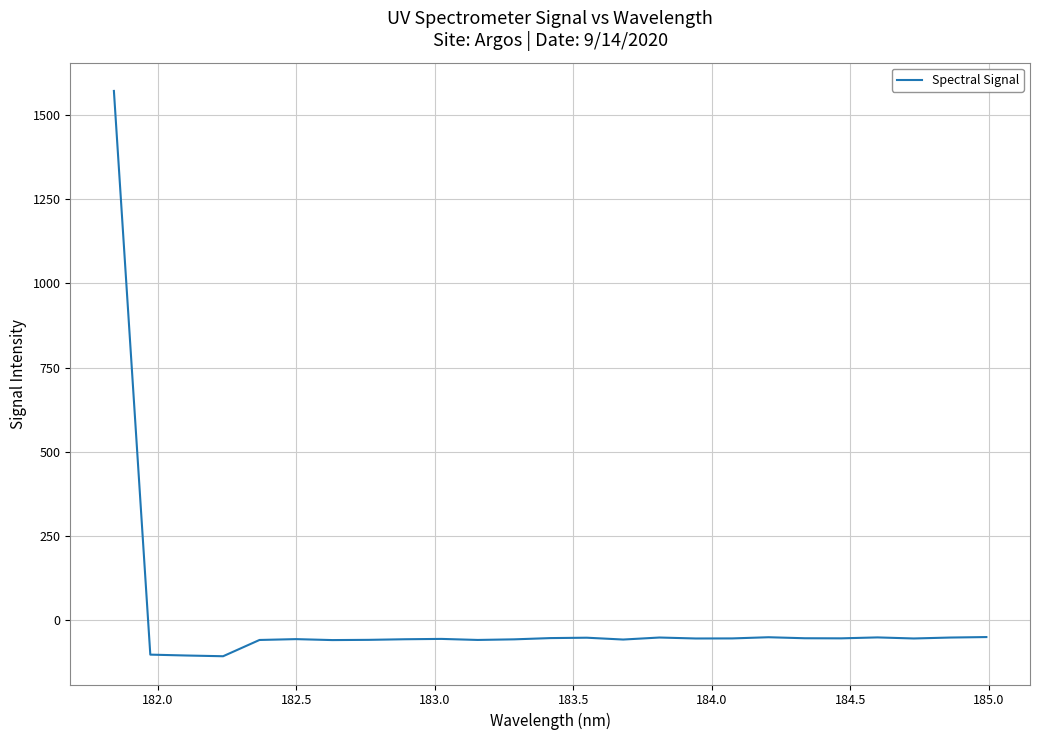

How many series are shown in this chart?

1